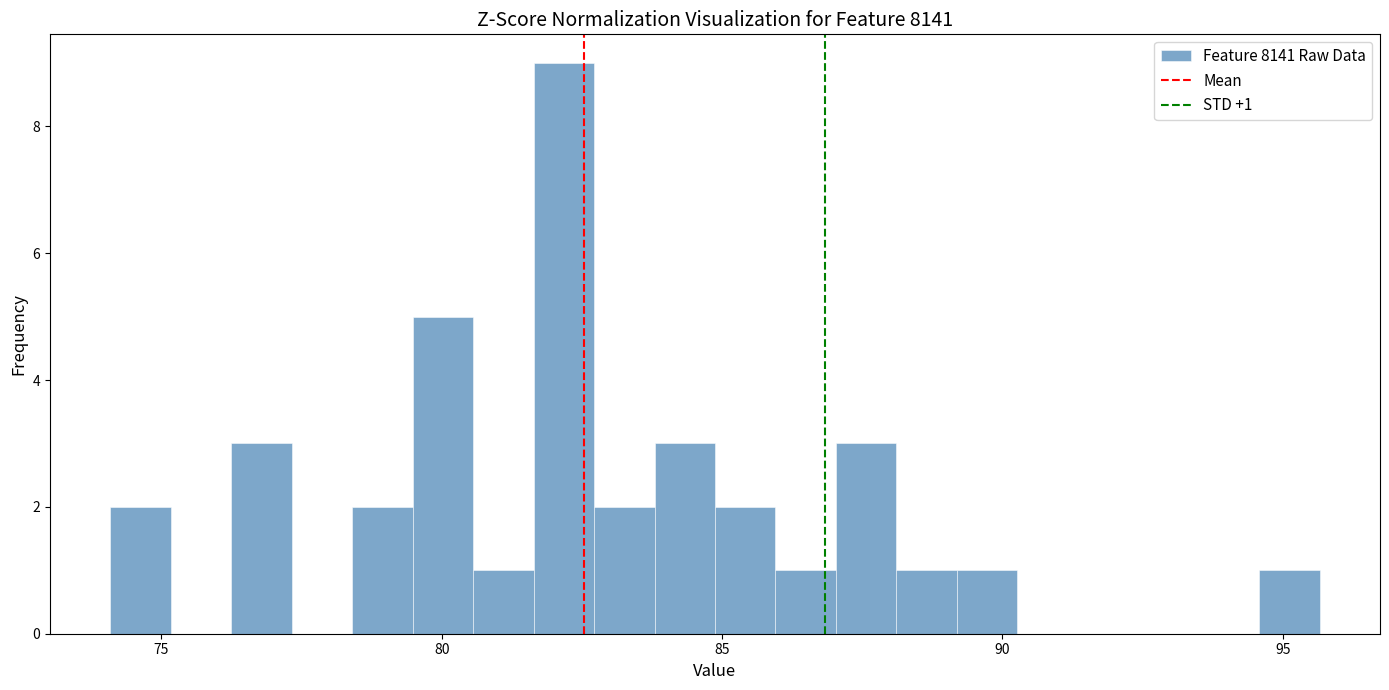

Read against the x-axis, roughly where is the centre of the tallest bar?

82.0